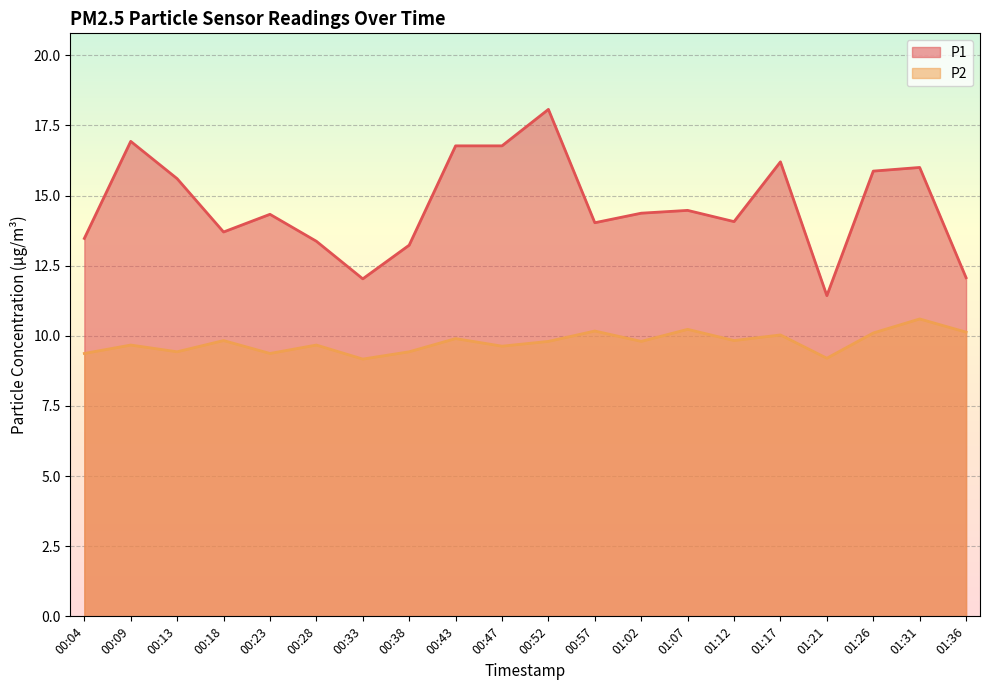

What is the difference between the P2 values at 00:57 and 01:31?

0.4